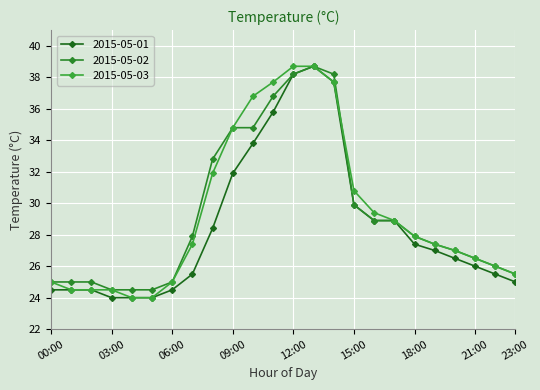

How many lines are shown in the chart?

3